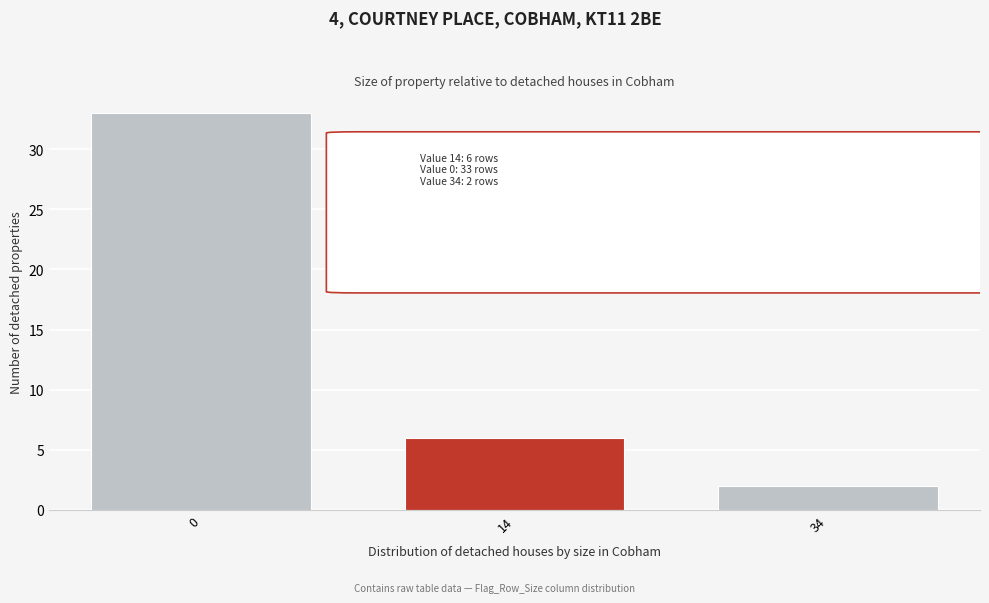

Reading left to right, extract all data points from this chart.

0=33	14=6	34=2